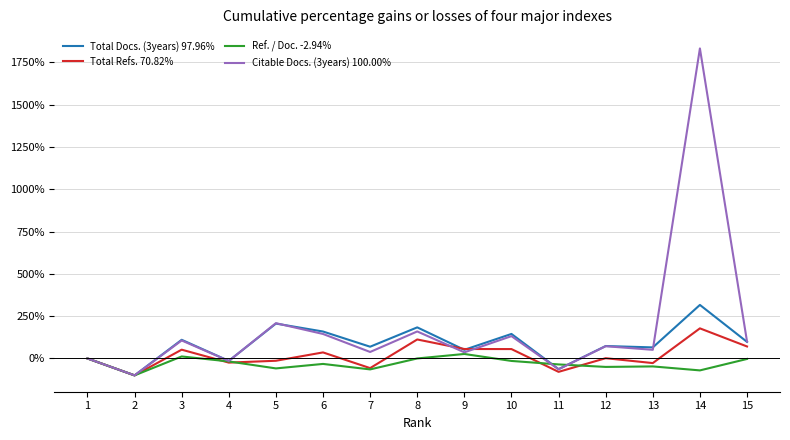

What is the difference between the maximum and second lowest values in the Total Refs. 70.82% series?

257.0